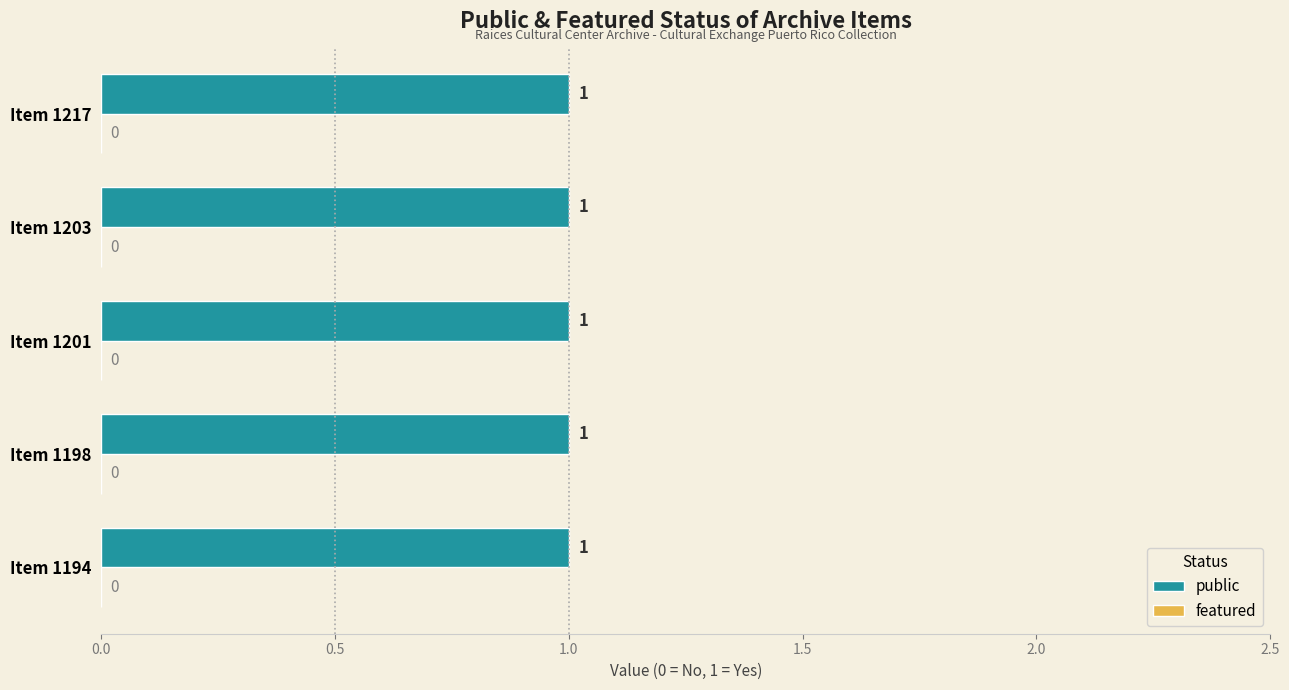

What are all the series names shown in the legend?

public, featured